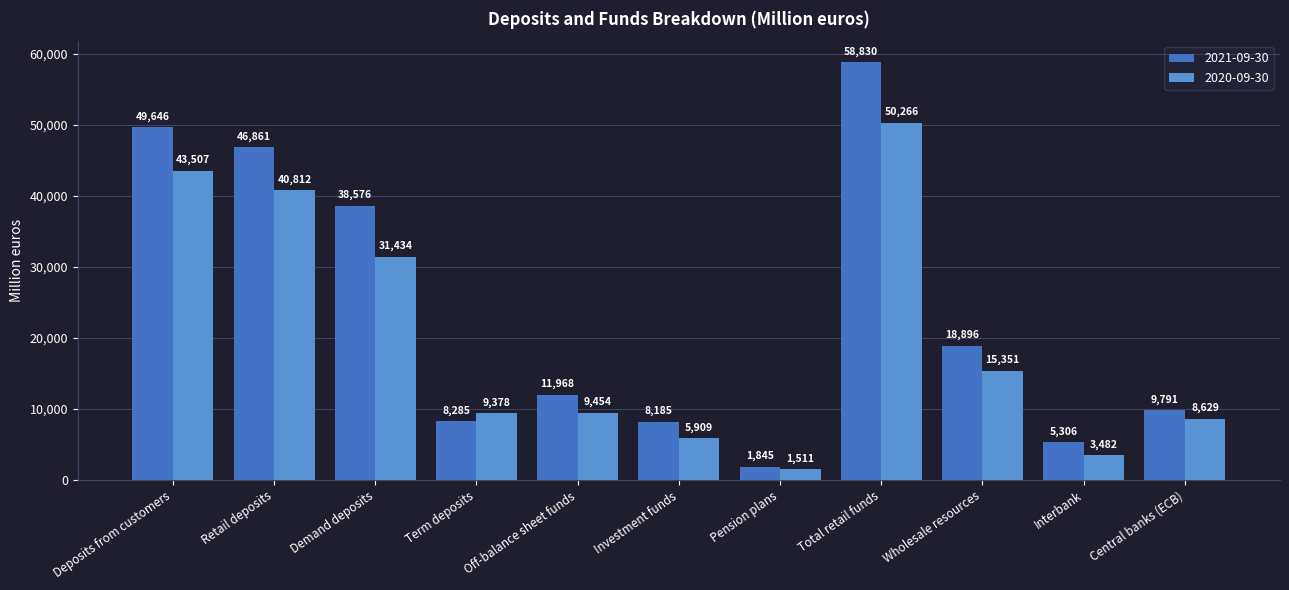

Which category has the lowest value in the 2020-09-30 series?

Pension plans